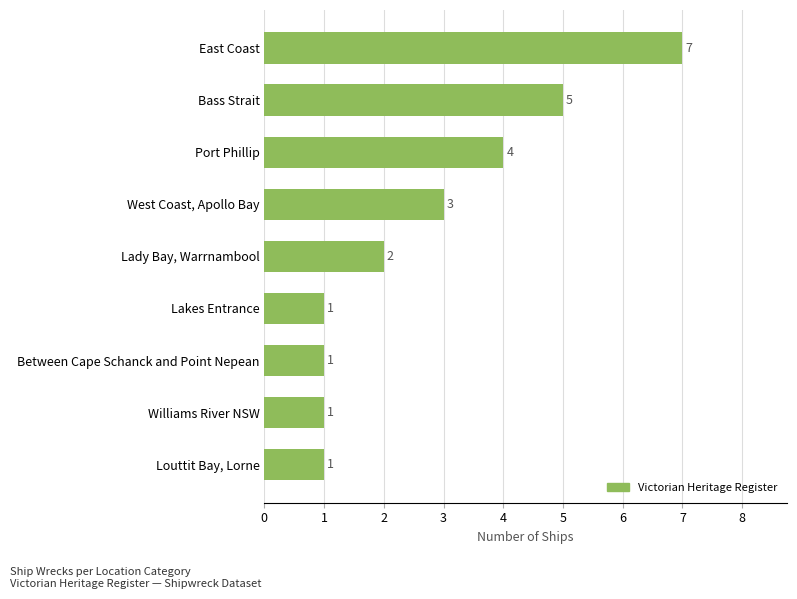

The chart shows a value of 1 at Between Cape Schanck and Point Nepean. True or false?

True